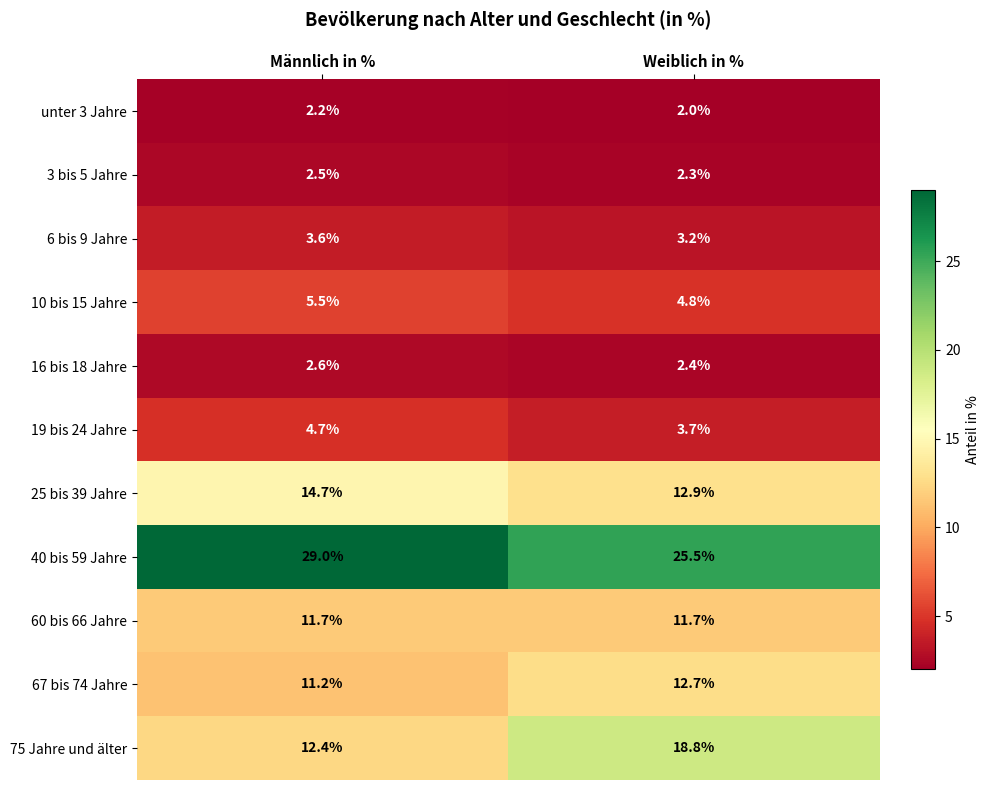

The value of 75 Jahre und älter at Männlich in % is 20.4. True or false?

False